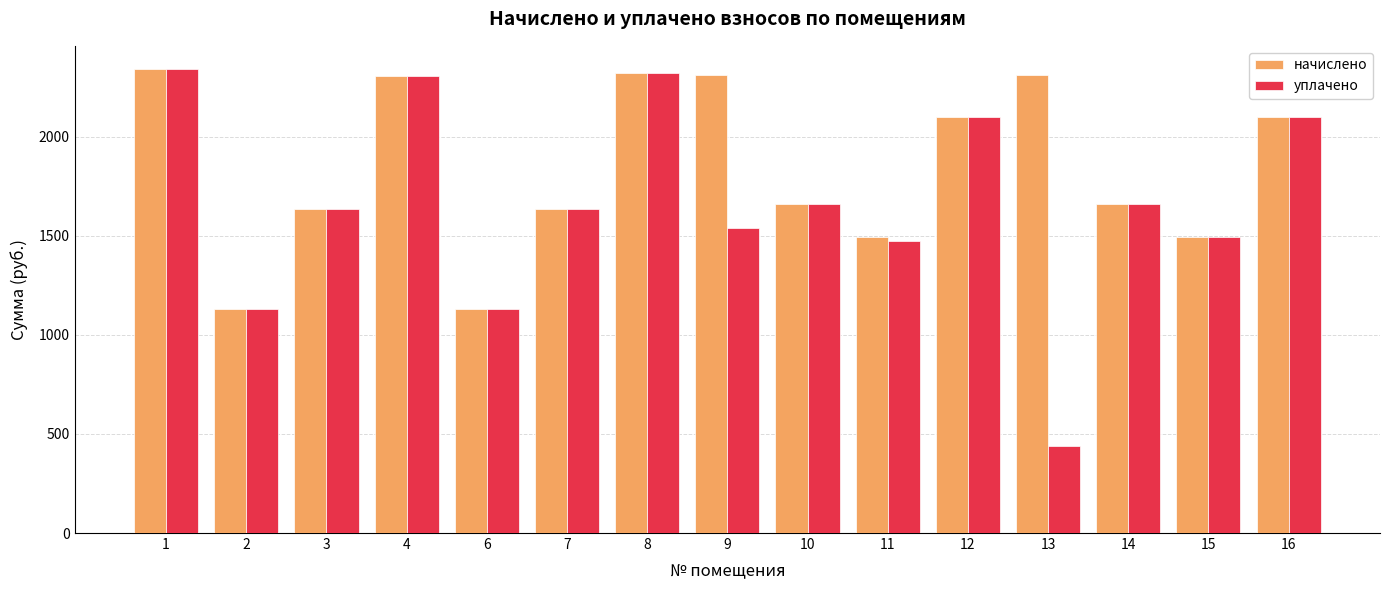

The value of уплачено at 12 is 1032.8. True or false?

False